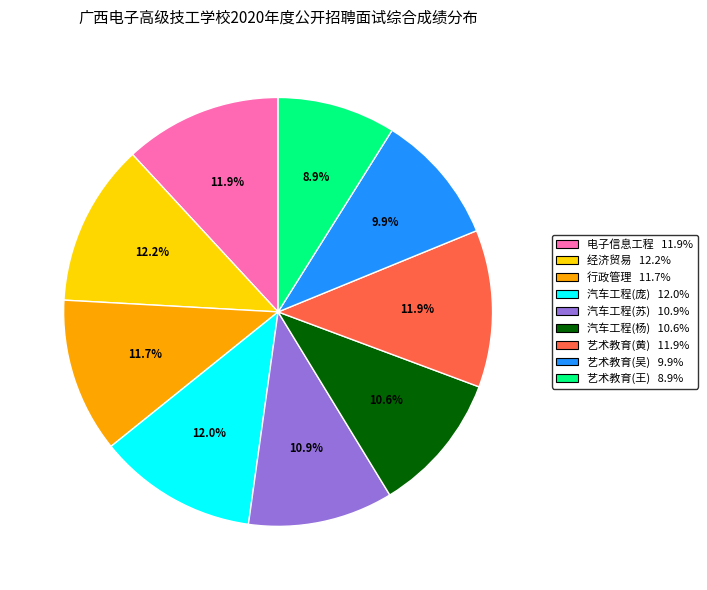

Count the number of slices in the pie.

9